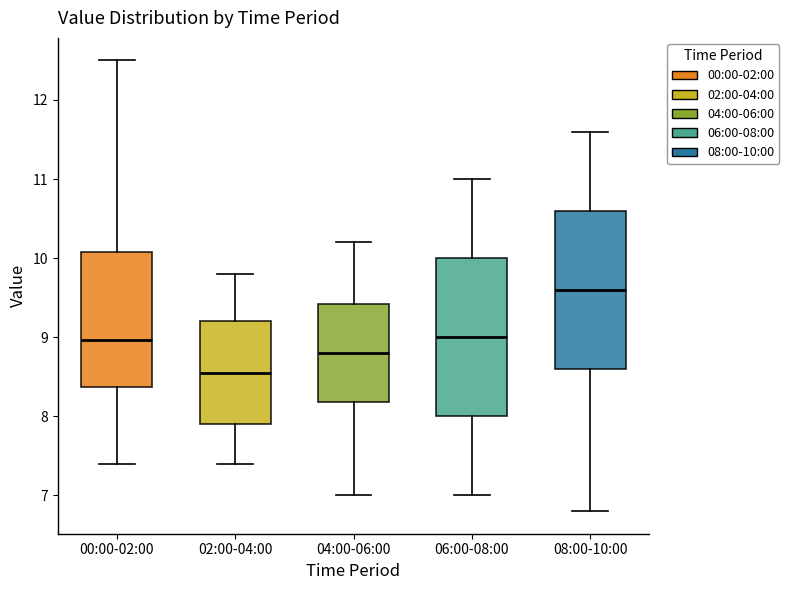

Reading left to right, read every box against the y-axis: the position of its median line, the range the box covers, and the ends of its whiskers. The values are not printed on the chart, so give them approximately, as read against the axis.

00:00-02:00: median 9.0, box 8.4 to 10.1, whiskers 7.4 to 12.5
02:00-04:00: median 8.6, box 7.9 to 9.2, whiskers 7.4 to 9.8
04:00-06:00: median 8.8, box 8.2 to 9.4, whiskers 7.0 to 10.2
06:00-08:00: median 9.0, box 8.0 to 10.0, whiskers 7.0 to 11.0
08:00-10:00: median 9.6, box 8.6 to 10.6, whiskers 6.8 to 11.6